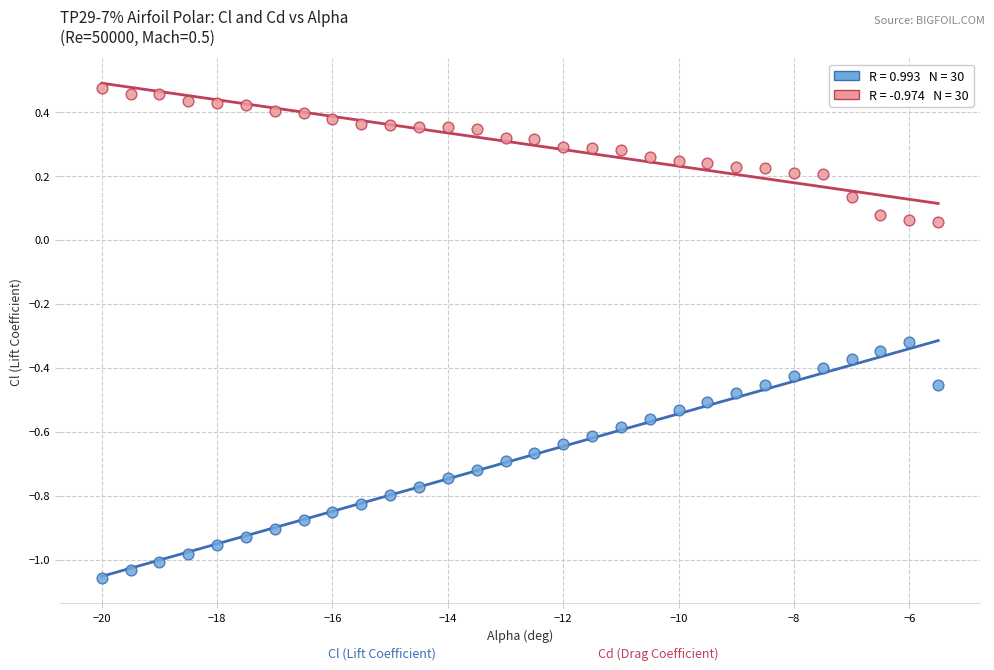

Across all data points, what is the range of Y values (max minus min)?

1.5